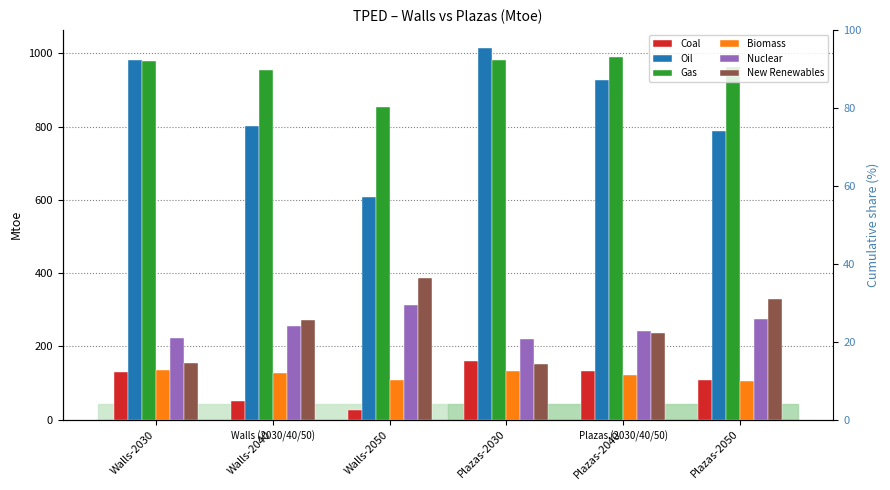

Which series has the largest total across all categories?

Gas